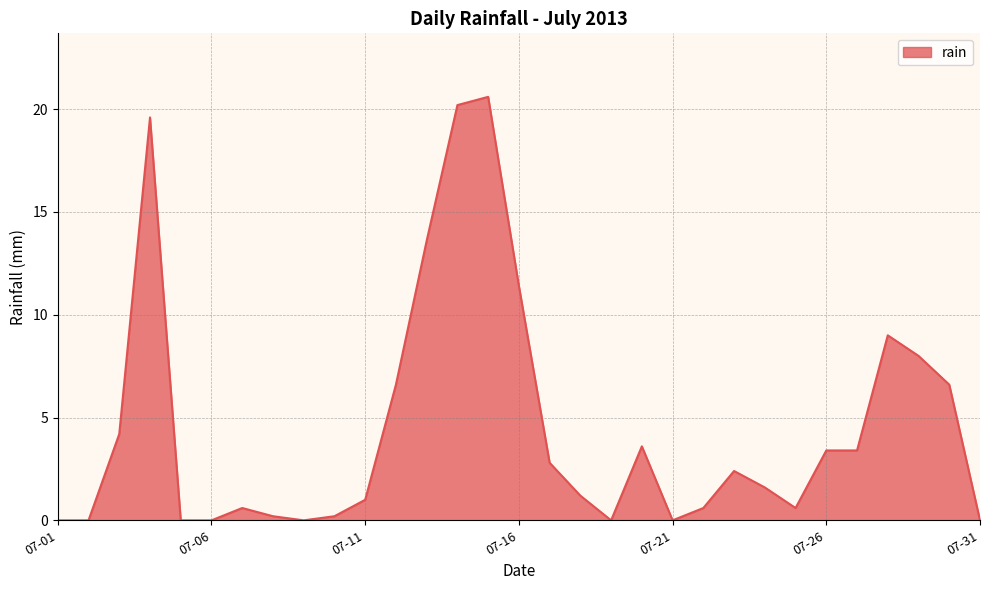

What is the difference between the maximum and minimum values?

20.6